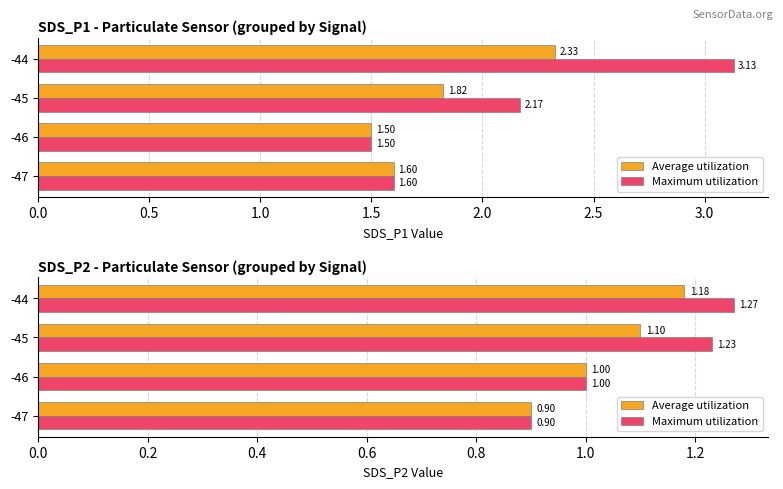

Between -46 and -45, which series saw the biggest shift?

Maximum utilization